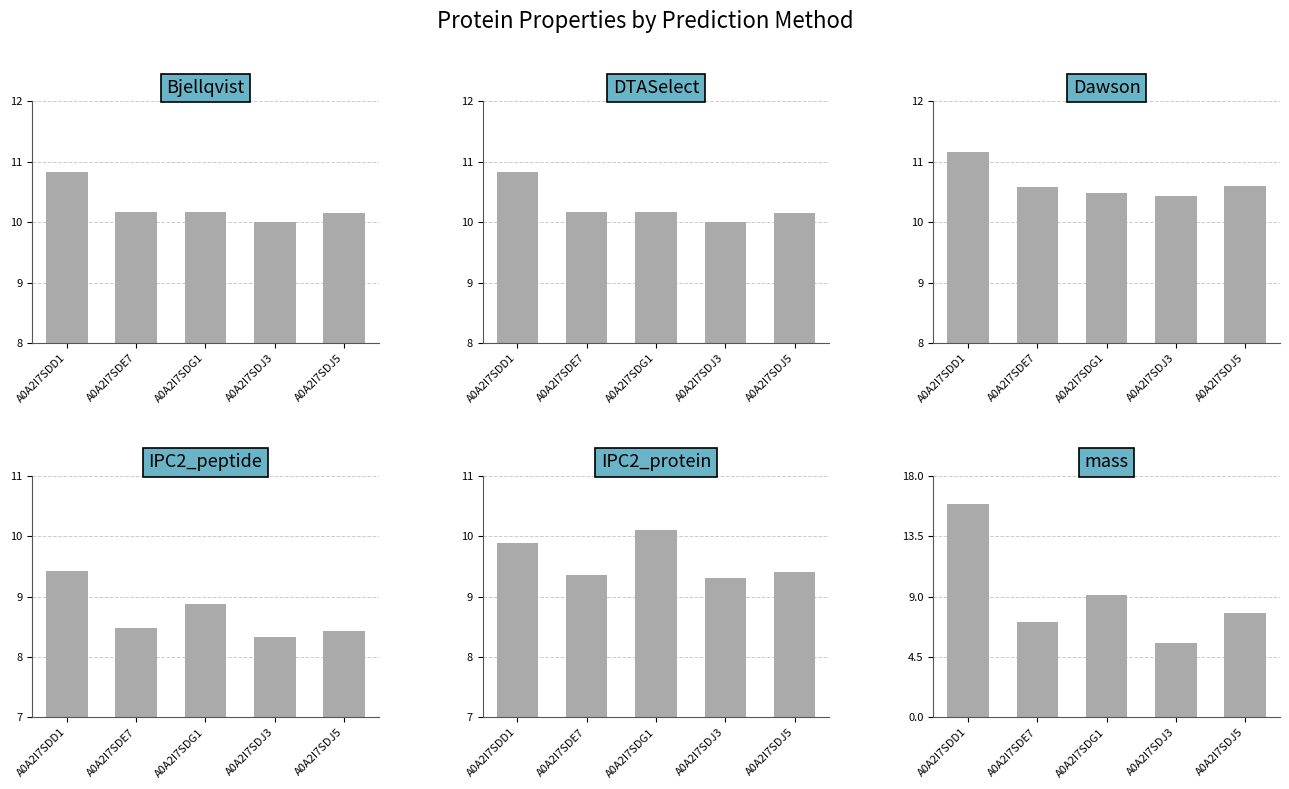

At how many categories does at least one series exceed 6?

5